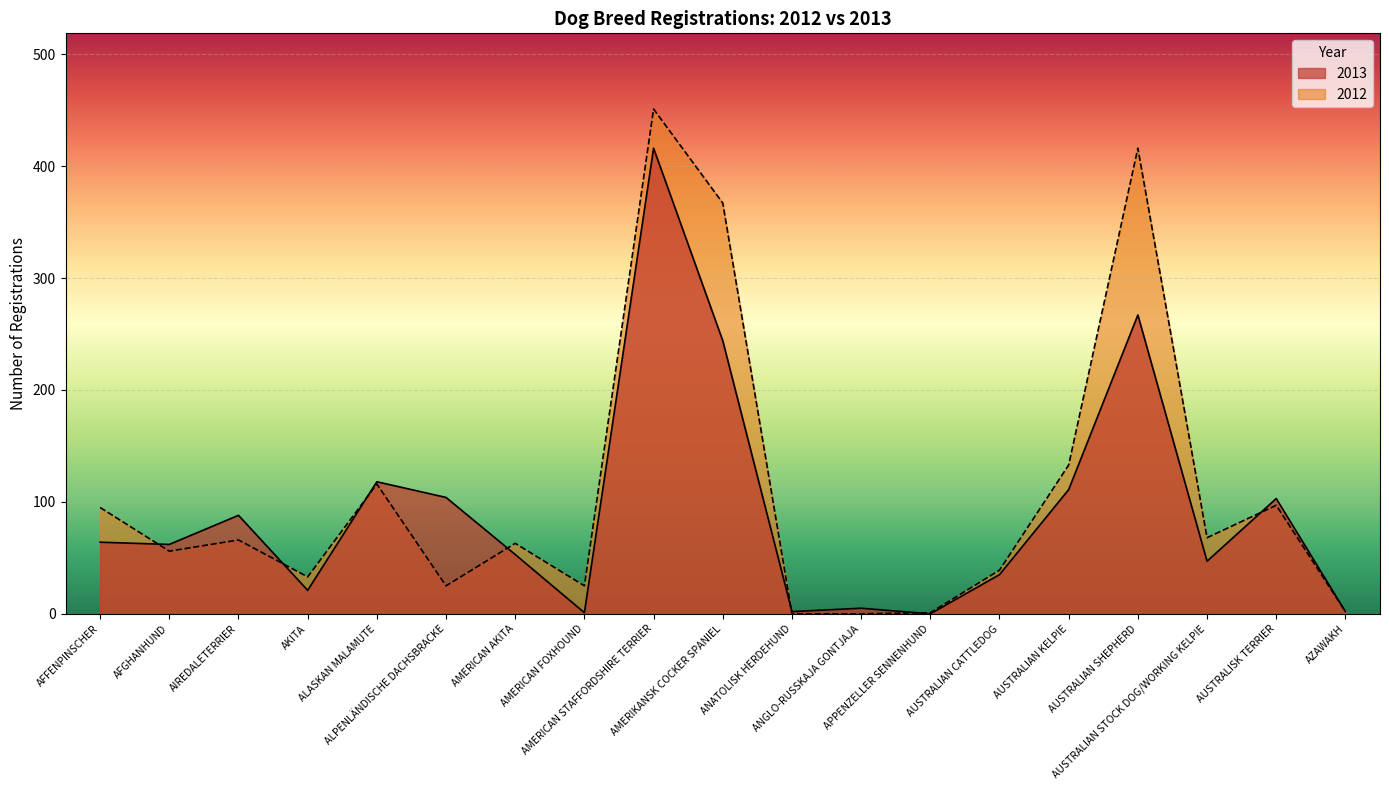

Reading left to right, transcribe all the data shown in this chart.

2013: AFFENPINSCHER=64	AFGHANHUND=62	AIREDALETERRIER=88	AKITA=21	ALASKAN MALAMUTE=118	ALPENLÄNDISCHE DACHSBRACKE=104	AMERICAN AKITA=53	AMERICAN FOXHOUND=1	AMERICAN STAFFORDSHIRE TERRIER=416	AMERIKANSK COCKER SPANIEL=244	ANATOLISK HERDEHUND=2	ANGLO-RUSSKAJA GONTJAJA=5	APPENZELLER SENNENHUND=0	AUSTRALIAN CATTLEDOG=35	AUSTRALIAN KELPIE=111	AUSTRALIAN SHEPHERD=267	AUSTRALIAN STOCK DOG/WORKING KELPIE=47	AUSTRALISK TERRIER=103	AZAWAKH=2
2012: AFFENPINSCHER=95	AFGHANHUND=56	AIREDALETERRIER=66	AKITA=33	ALASKAN MALAMUTE=116	ALPENLÄNDISCHE DACHSBRACKE=25	AMERICAN AKITA=63	AMERICAN FOXHOUND=25	AMERICAN STAFFORDSHIRE TERRIER=451	AMERIKANSK COCKER SPANIEL=367	ANATOLISK HERDEHUND=0	ANGLO-RUSSKAJA GONTJAJA=0	APPENZELLER SENNENHUND=1	AUSTRALIAN CATTLEDOG=39	AUSTRALIAN KELPIE=133	AUSTRALIAN SHEPHERD=416	AUSTRALIAN STOCK DOG/WORKING KELPIE=68	AUSTRALISK TERRIER=97	AZAWAKH=2